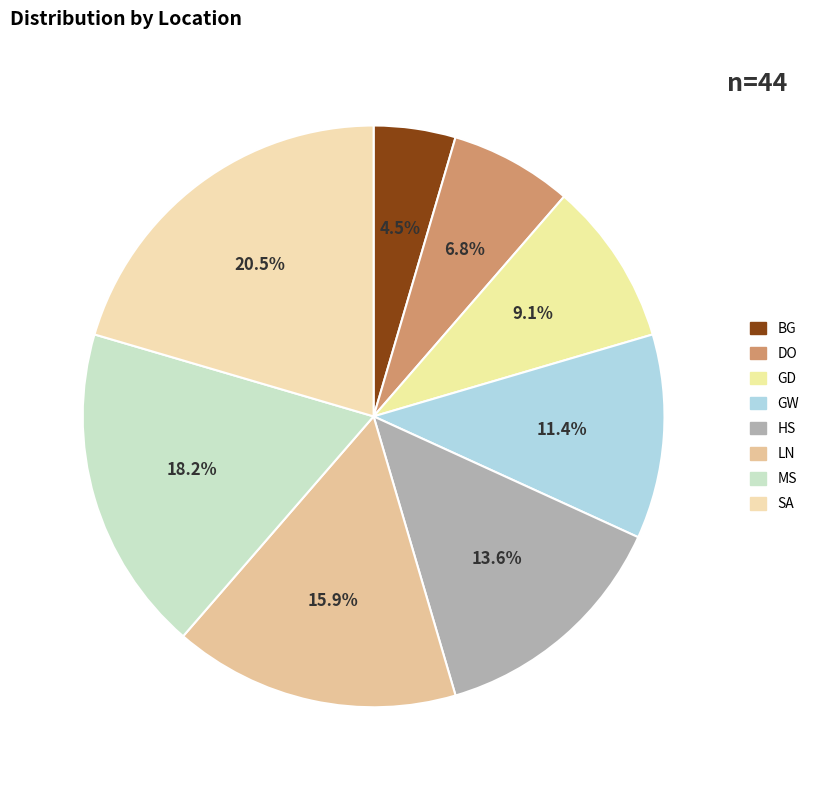

To the nearest percent, what percentage of the pie is BG?

5%